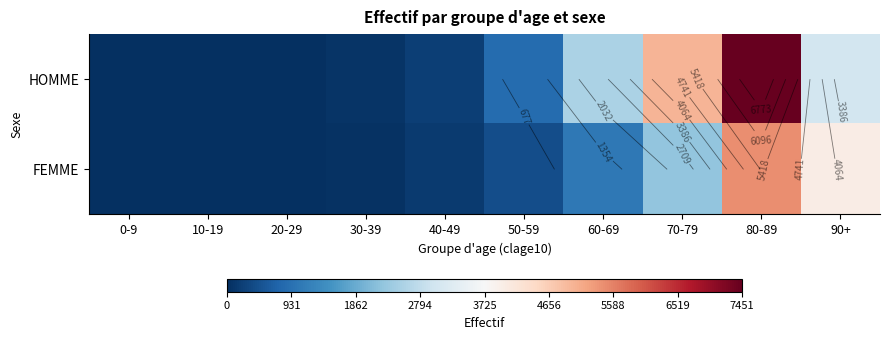

Is it true that FEMME equals 3 at 10-19?

True